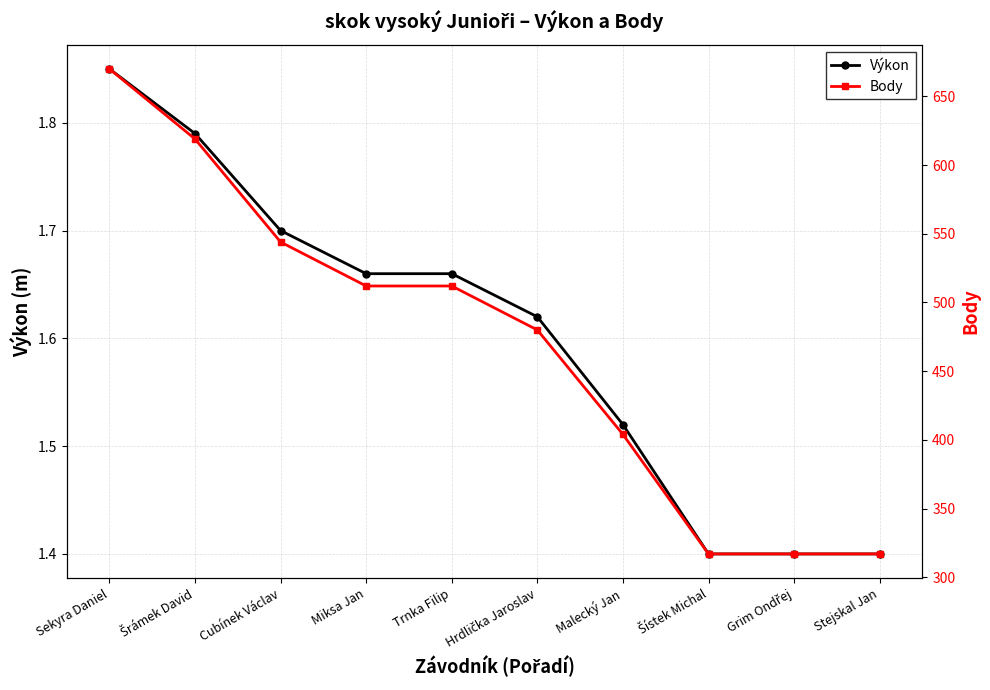

What is the sum of the Výkon values at Šrámek David and Stejskal Jan?

3.2